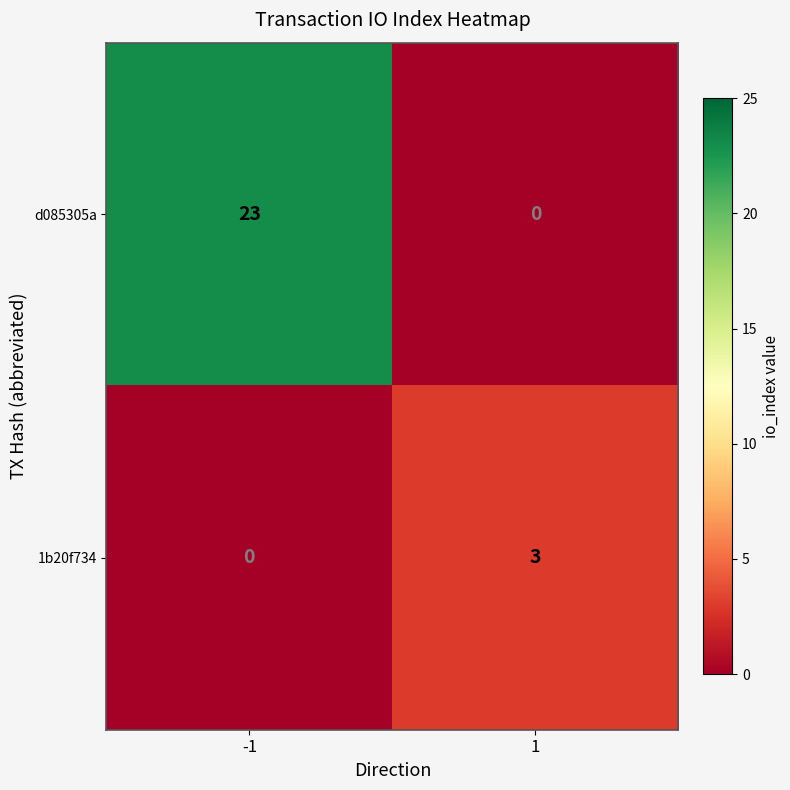

Reading right to left, what are all the values shown in this chart?

d085305a: 1=0	-1=23
1b20f734: 1=3	-1=0